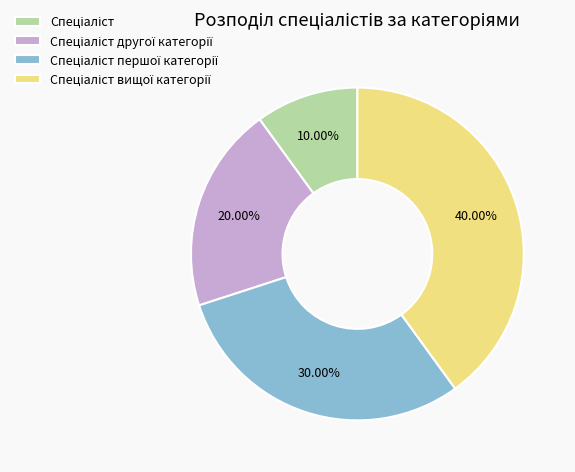

Is there any slice that represents more than half of the pie?

No